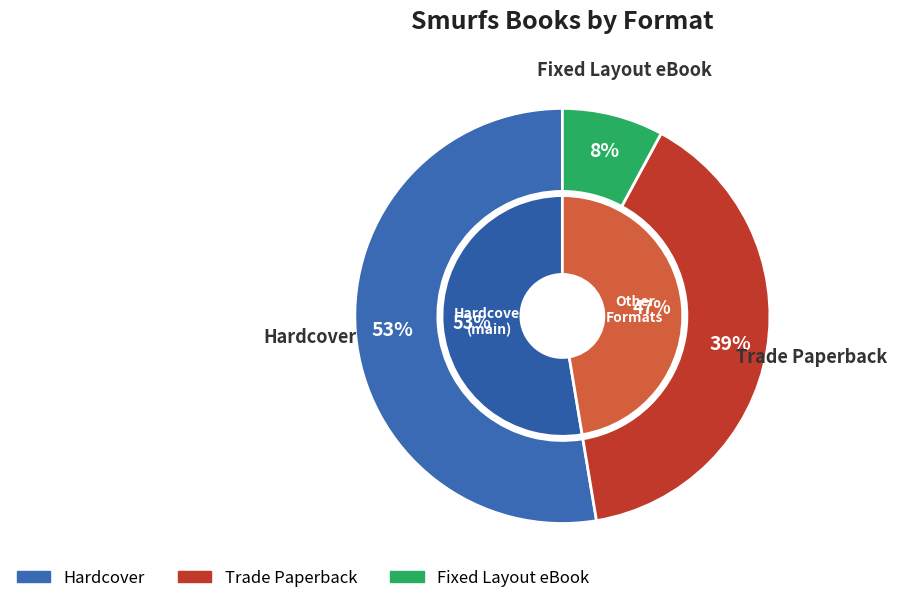

What is the smallest slice in the pie chart?

Fixed Layout eBook